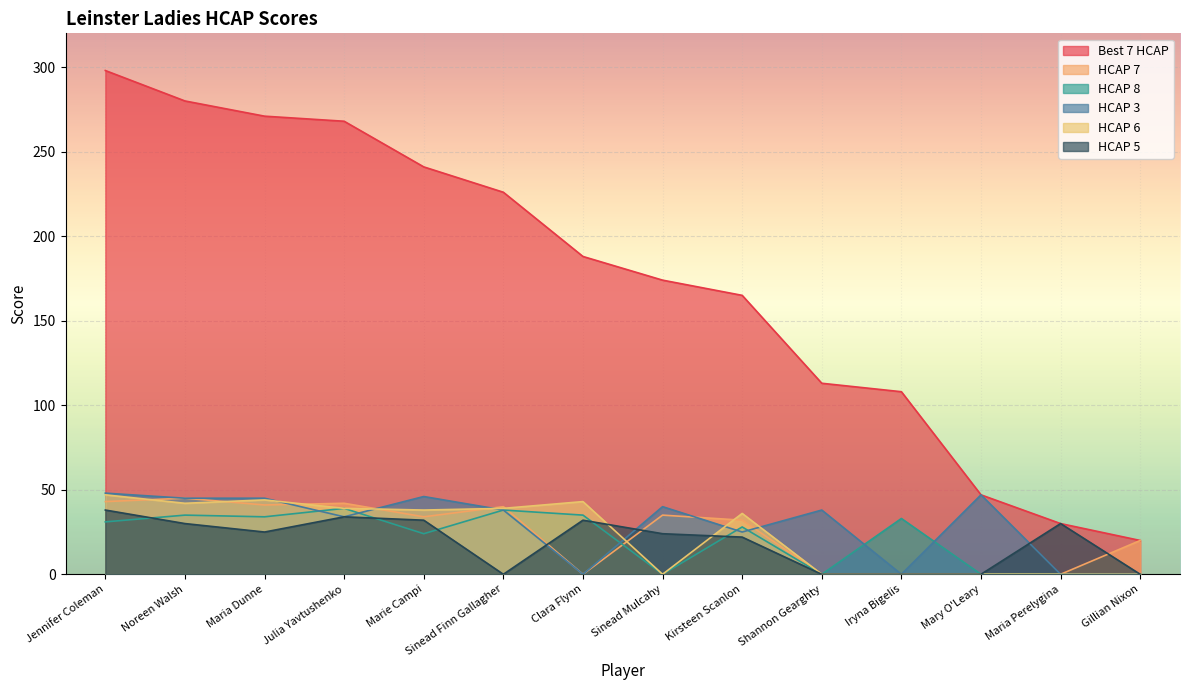

At which category does HCAP 6 reach its first local peak?

Maria Dunne